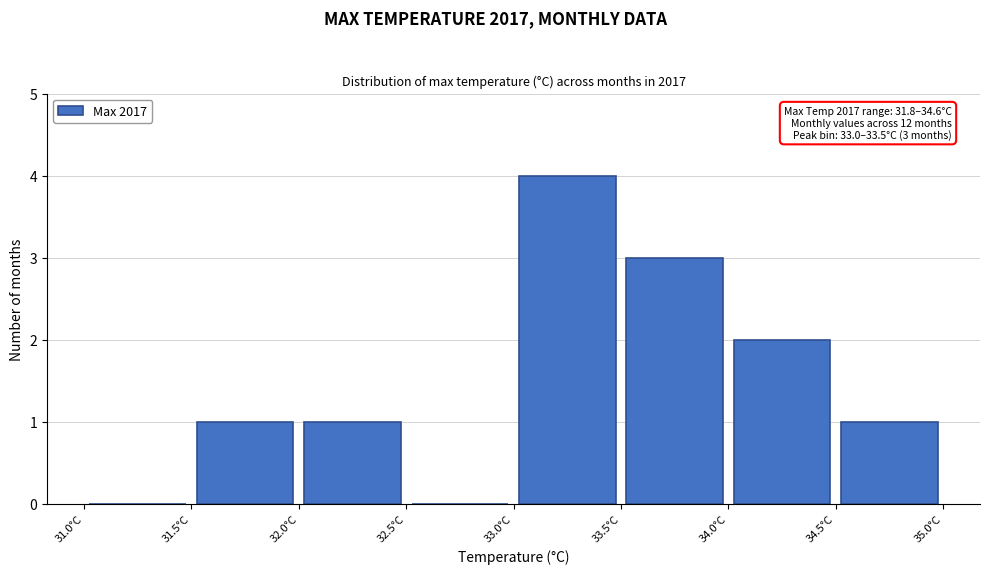

Which range on the x-axis has the tallest bar?

33.0 to 33.5